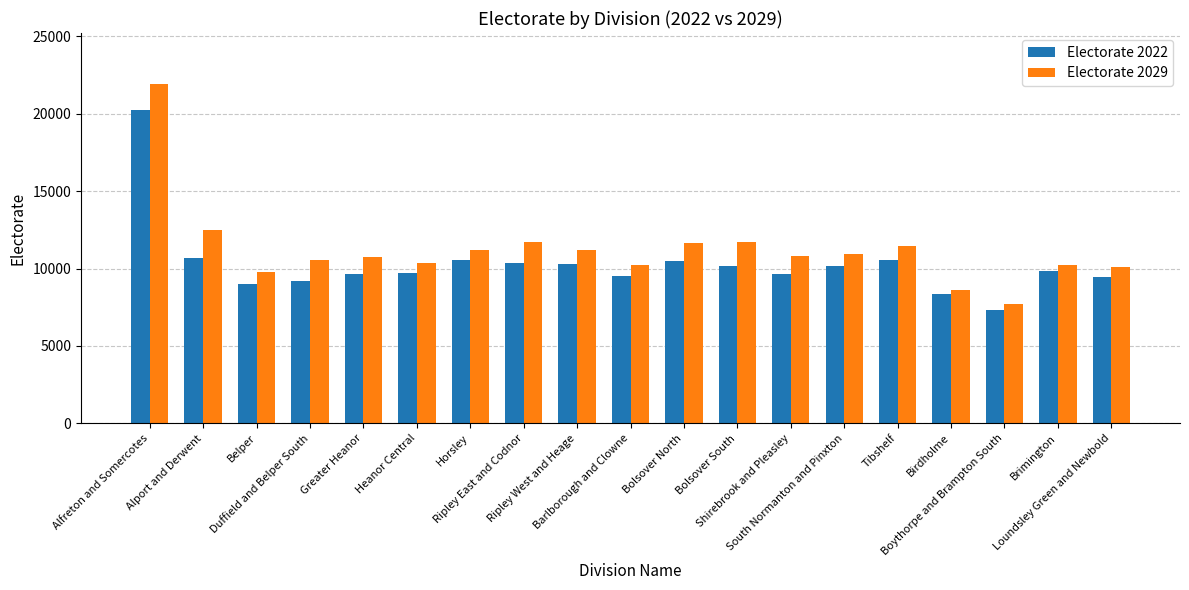

What is the difference between the highest and lowest values at Barlborough and Clowne?

724.8